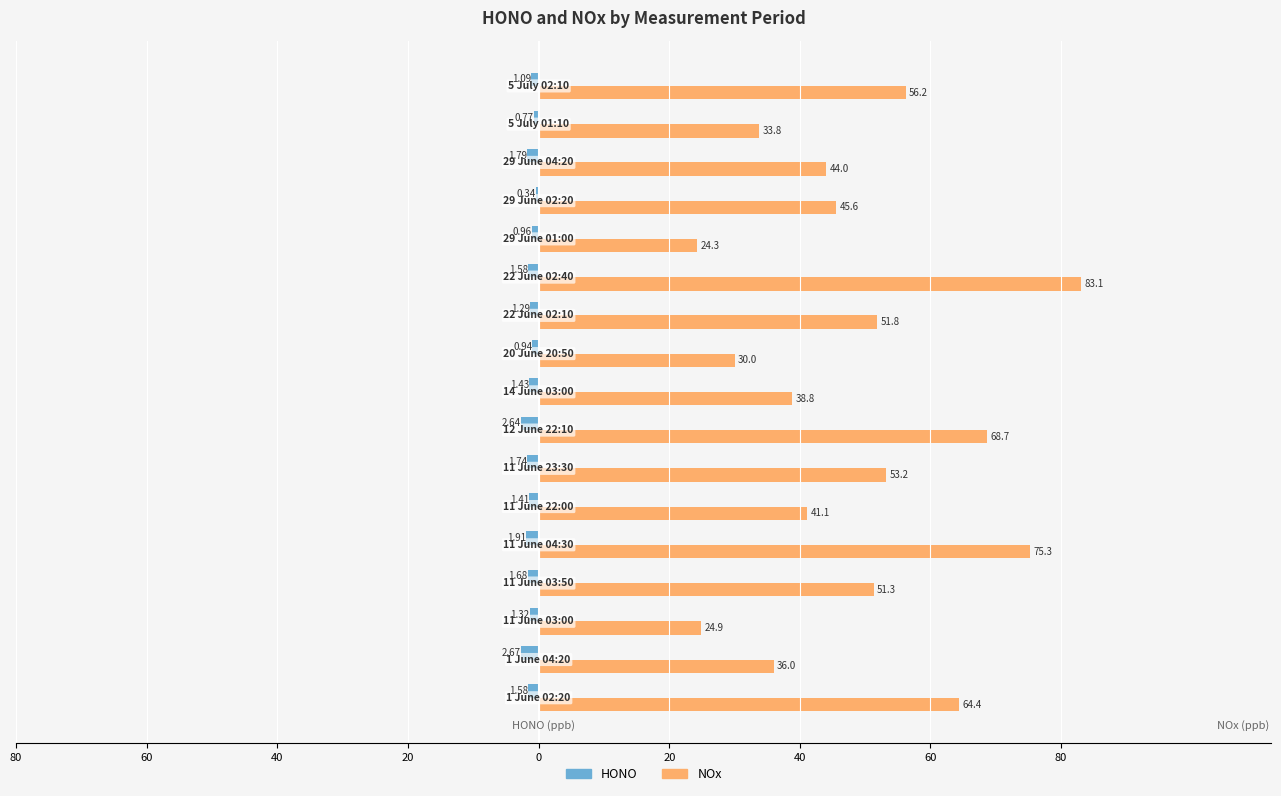

What are all the series names shown in the legend?

HONO, NOx